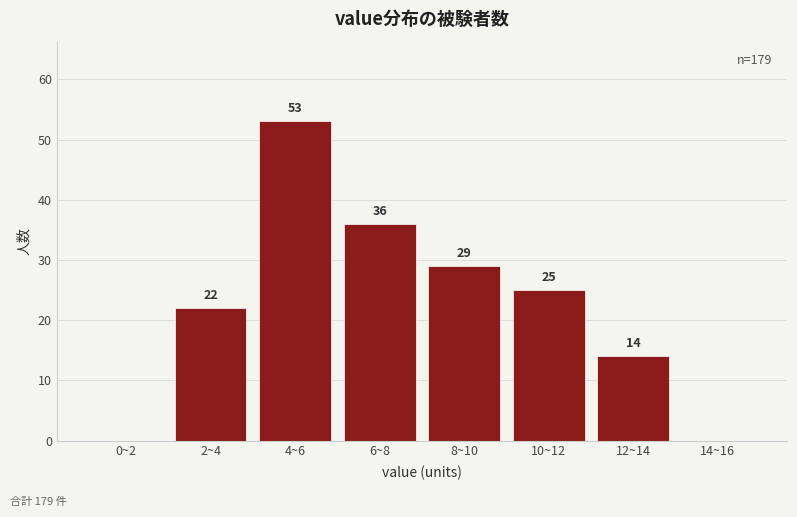

Reading left to right, transcribe all the data shown in this chart.

0~2=0	2~4=22	4~6=53	6~8=36	8~10=29	10~12=25	12~14=14	14~16=0